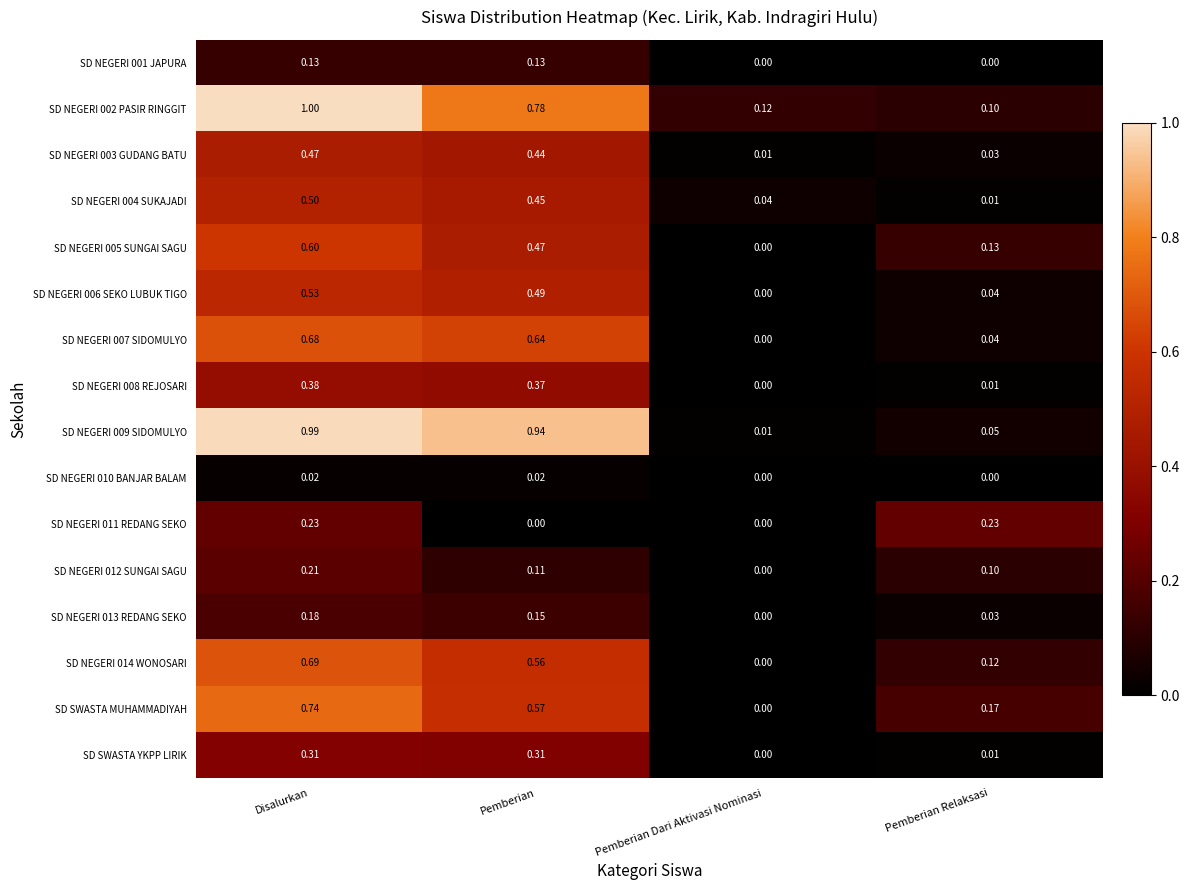

Where is SD NEGERI 008 REJOSARI nearest to the value 0?

Pemberian Dari Aktivasi Nominasi